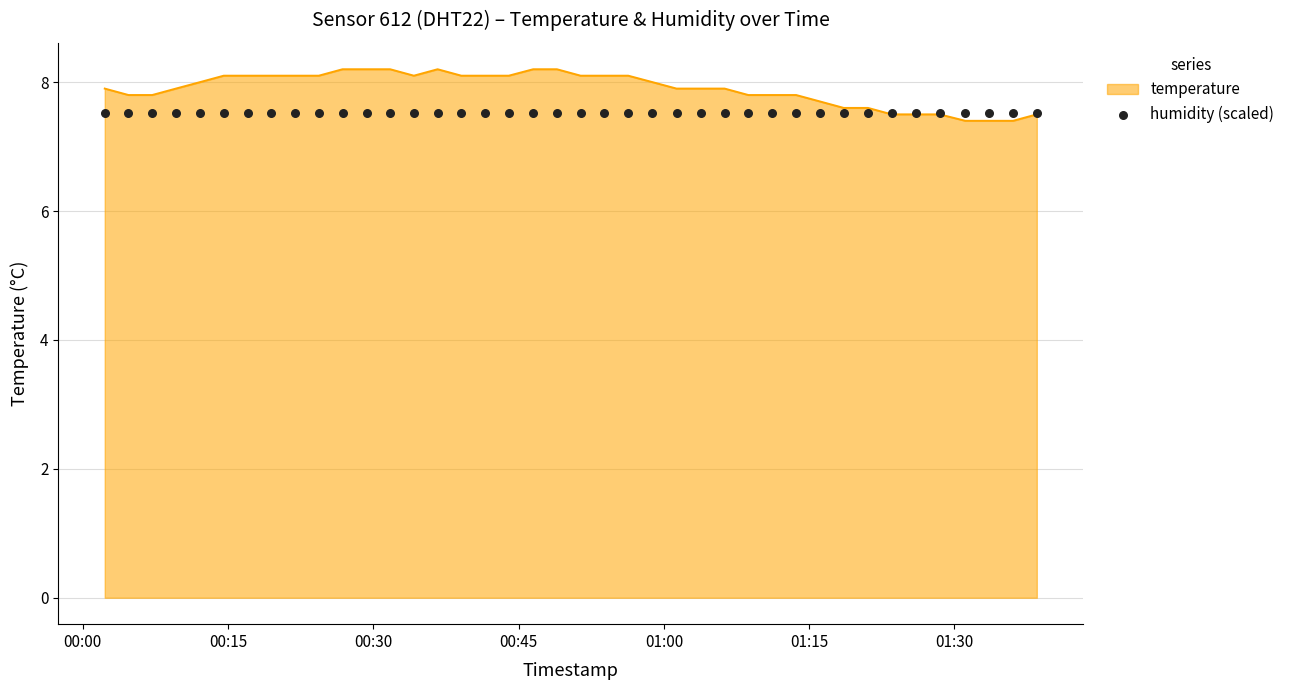

Which has a higher value, 2023-04-15T00:04:43 or 2023-04-15T00:31:44?

2023-04-15T00:31:44